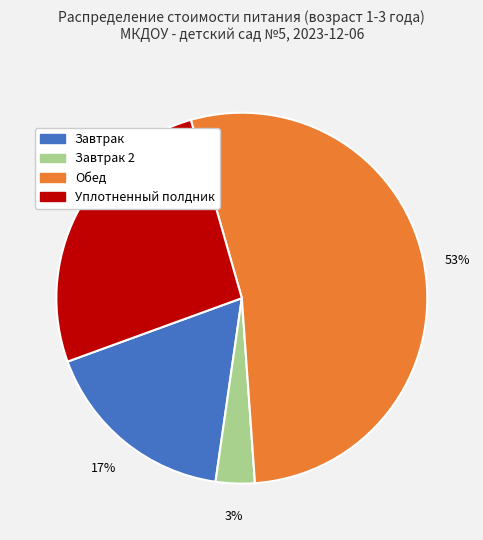

What is the majority slice?

Обед